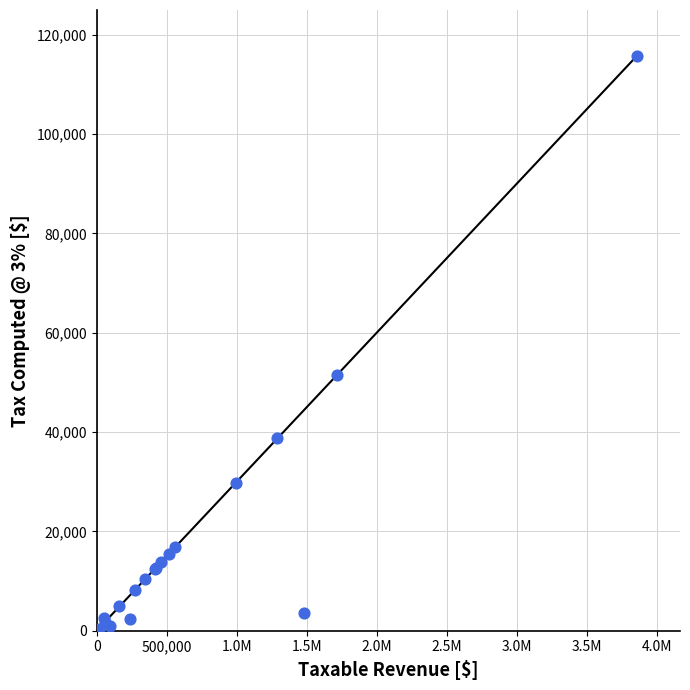

What Y value in the scatter plot is closest to 57909?

51384.4